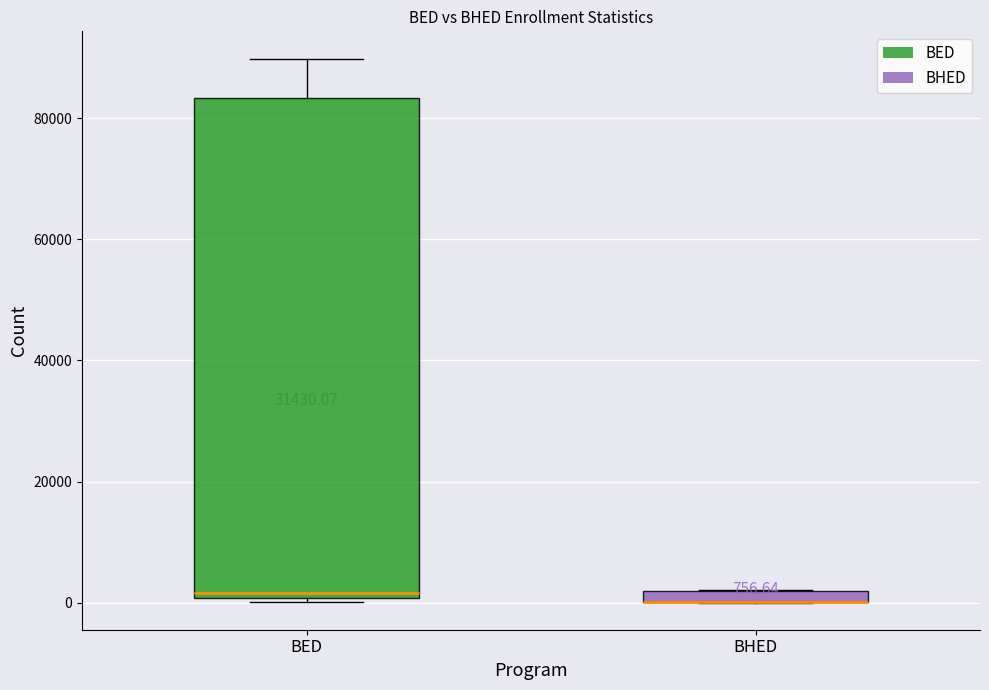

Comparing the boxes themselves (not the whiskers), which one is the tallest?

BED